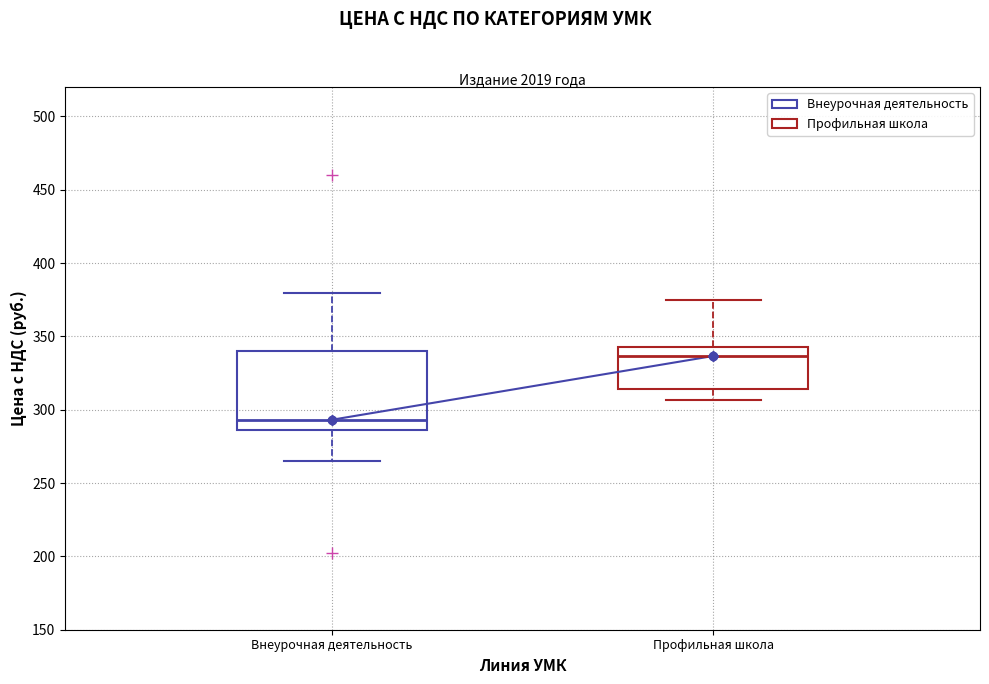

Reading left to right, transcribe this box plot: for each box, give where its median line is, the range the box spans, and where its two whiskers end, as read against the y-axis. The values are not printed on the chart, so give them approximately, as read against the axis.

Внеурочная деятельность: median 295, box 285 to 340, whiskers 265 to 380
Профильная школа: median 335, box 315 to 345, whiskers 305 to 375